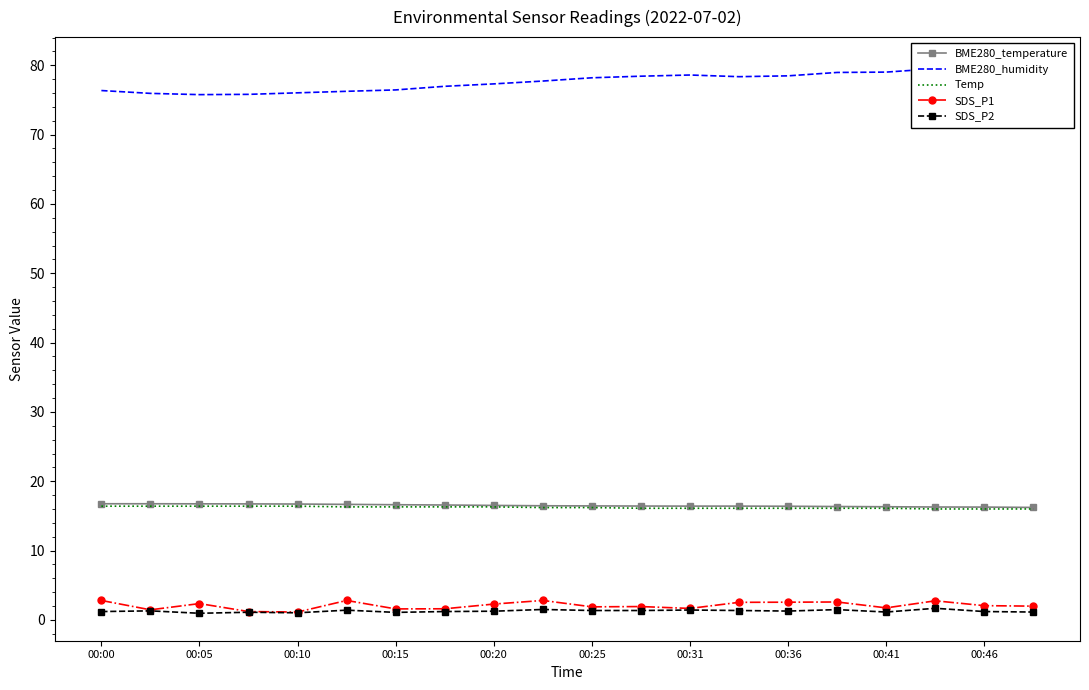

True or false: Temp has a value of 6.9 at 00:15.

False